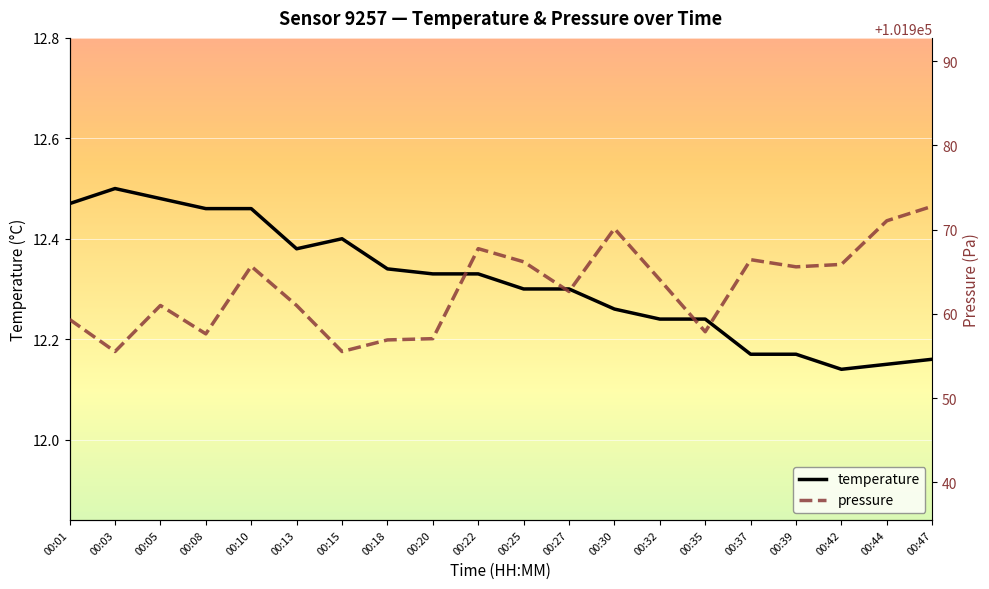

Count the temperature values in the range 12 to 13.

20